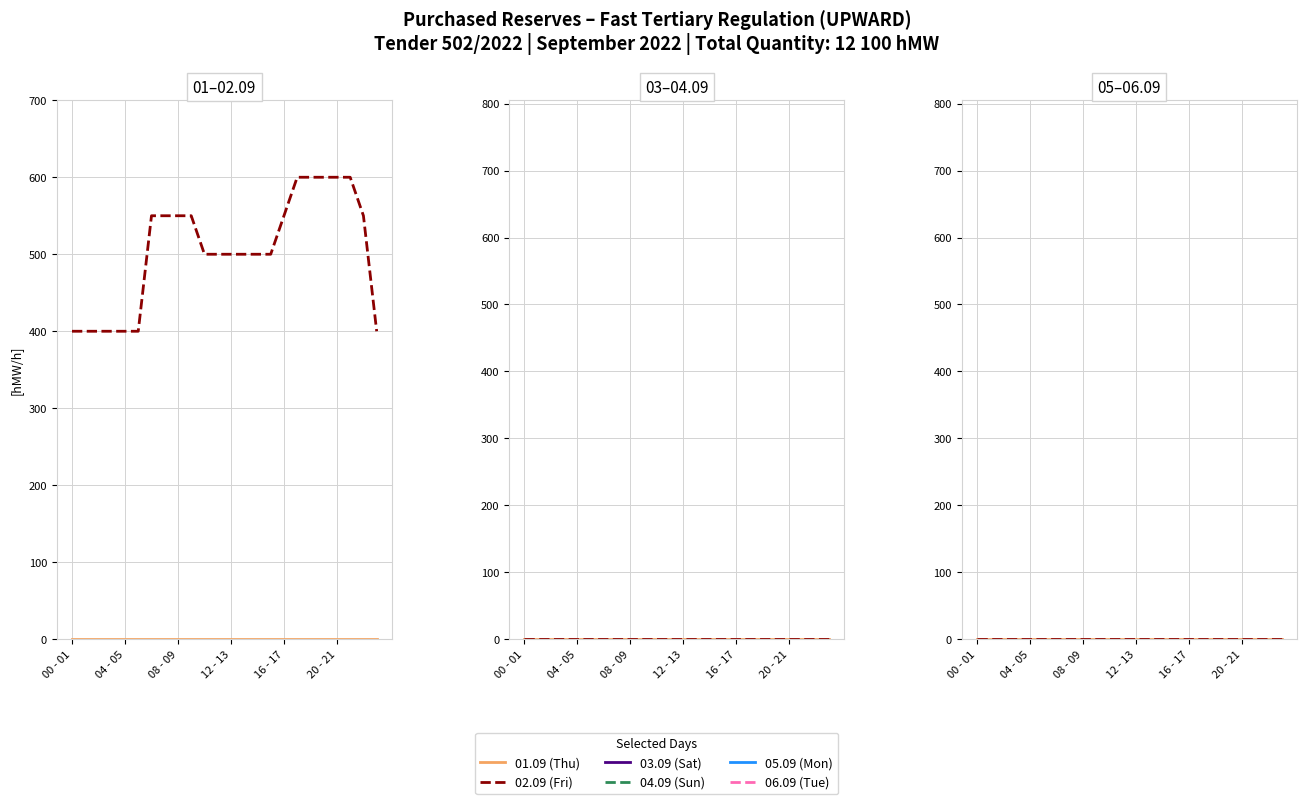

True or false: 02.09 (Fri) and 03.09 (Sat) intersect in this chart.

False